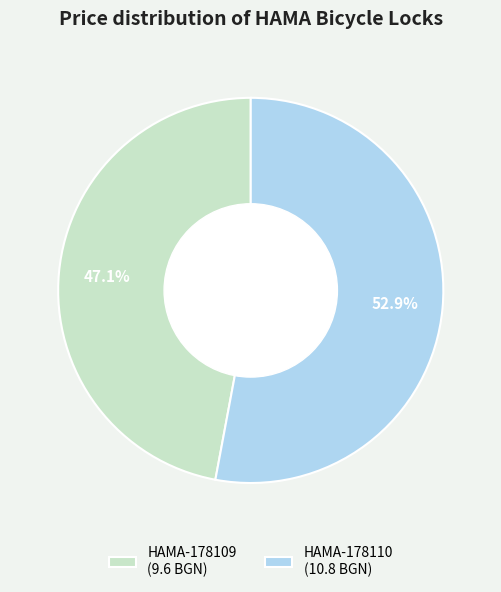

Which slice represents more than half of the pie?

HAMA-178110